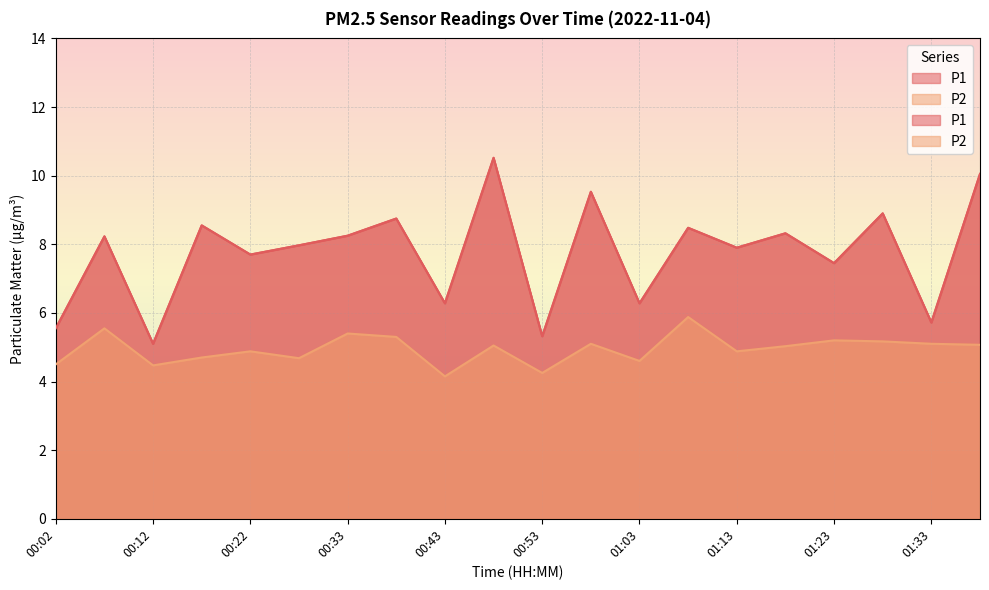

What is the smallest value displayed?

4.2